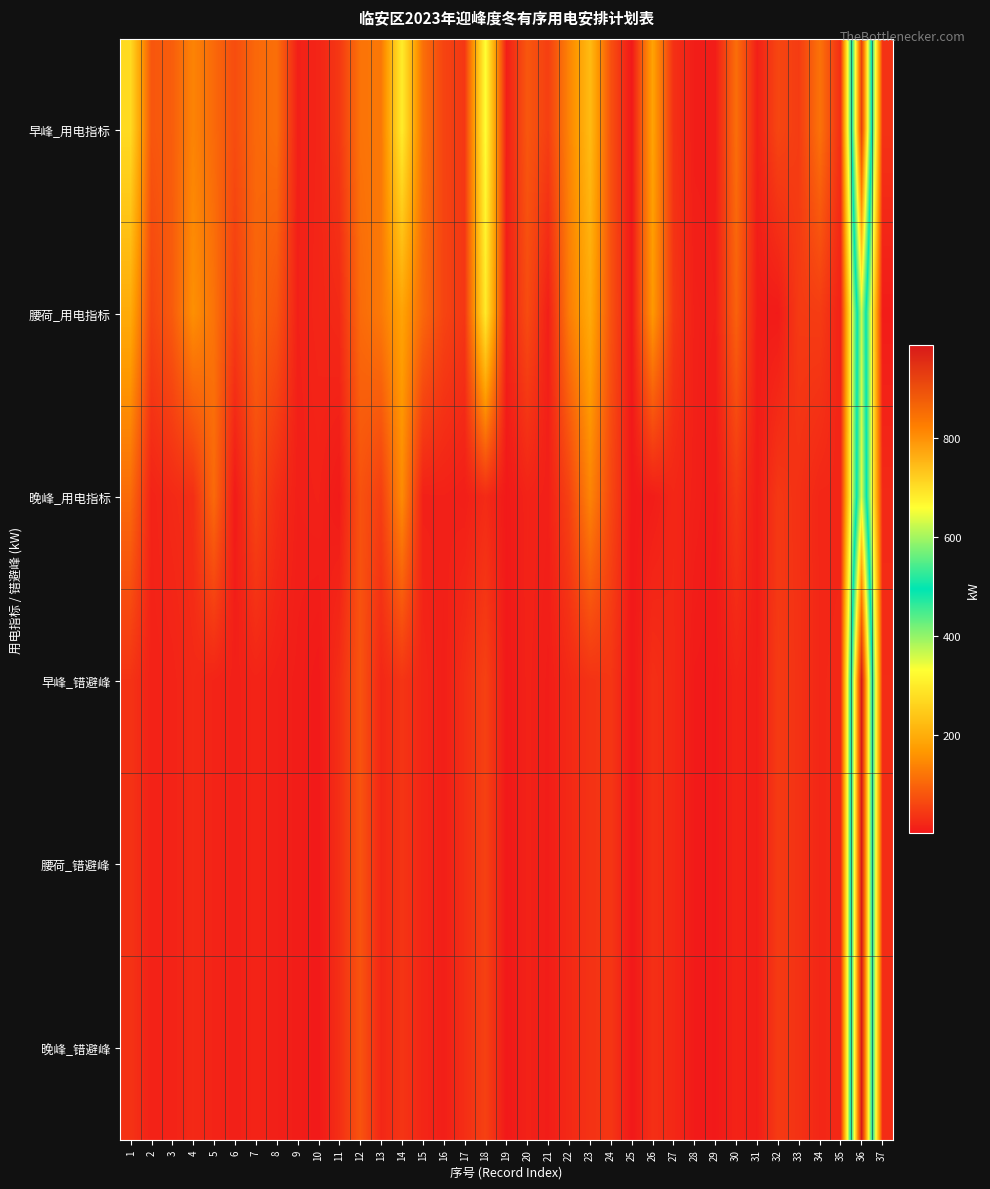

Which series changed the most between 6 and 7?

晚峰_用电指标